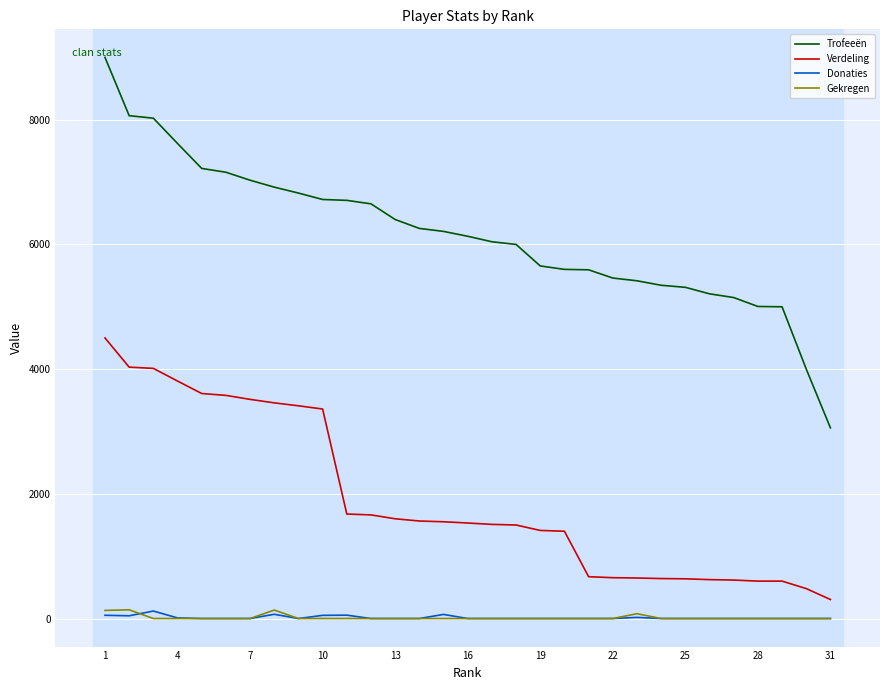

What is the lowest value of the Verdeling series?

305